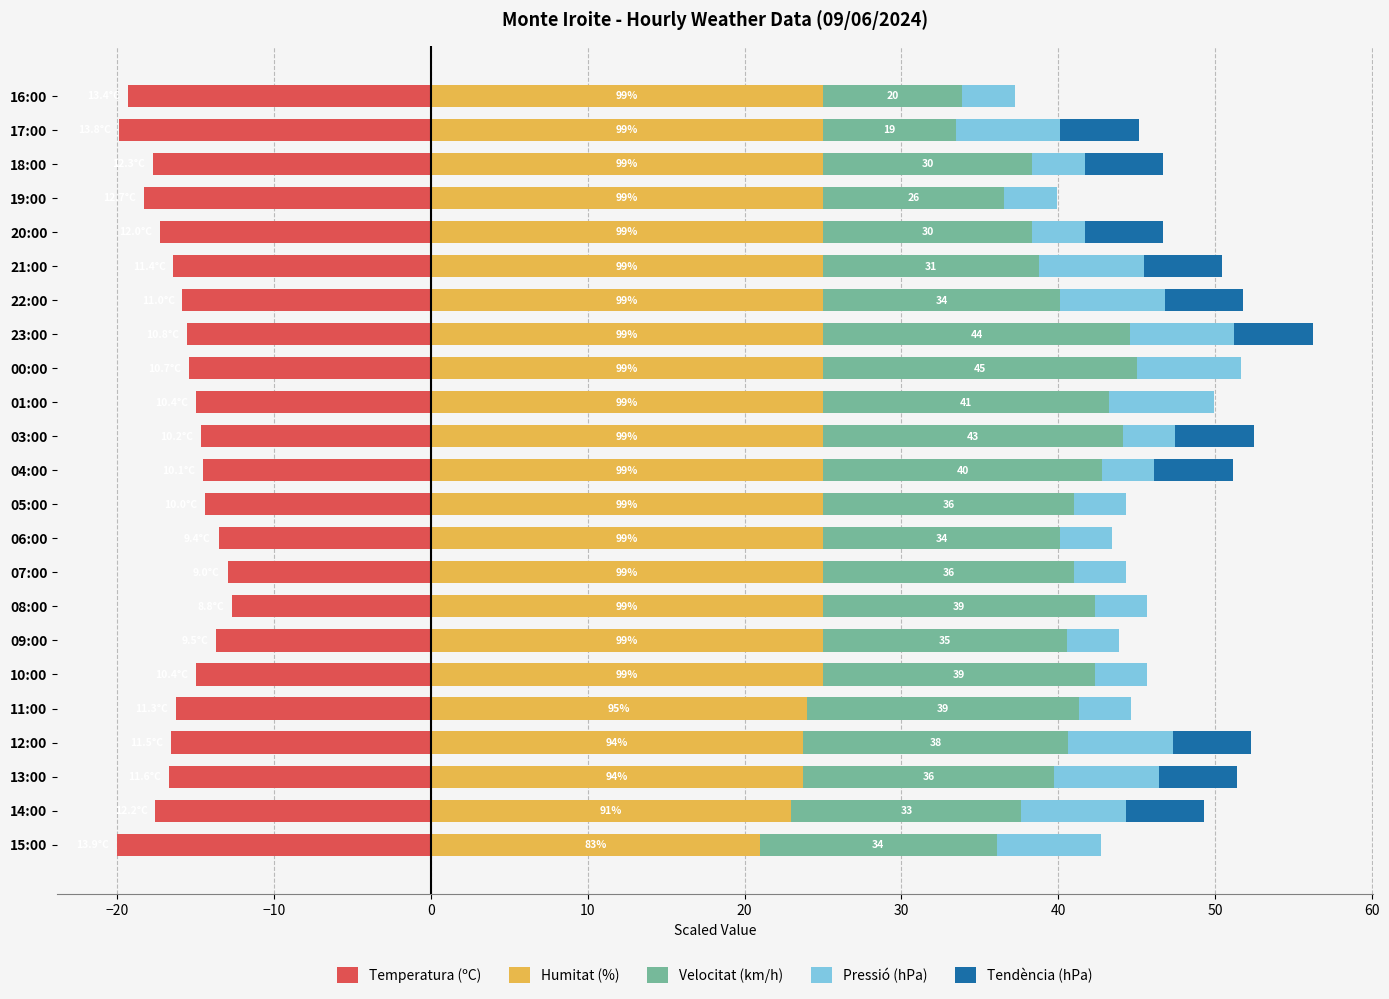

What is the sum of all Velocitat (km/h) values?

356.4